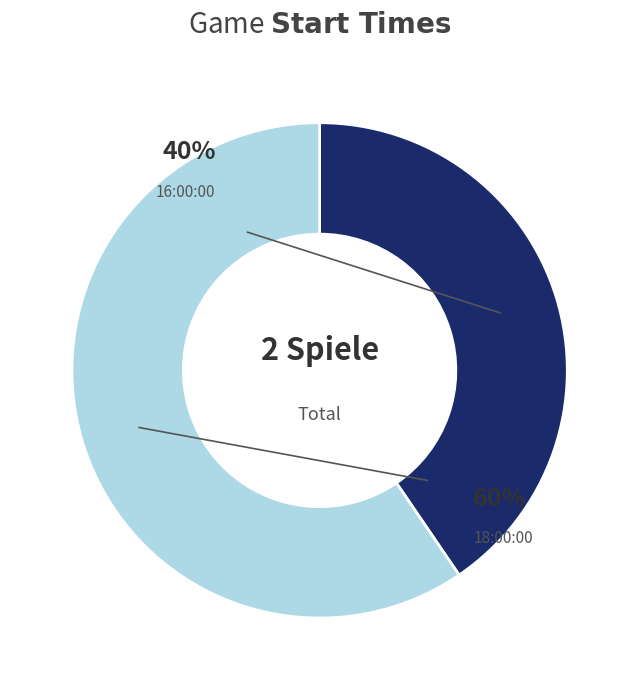

Is it true that 18:00:00 is 71% of the pie?

False